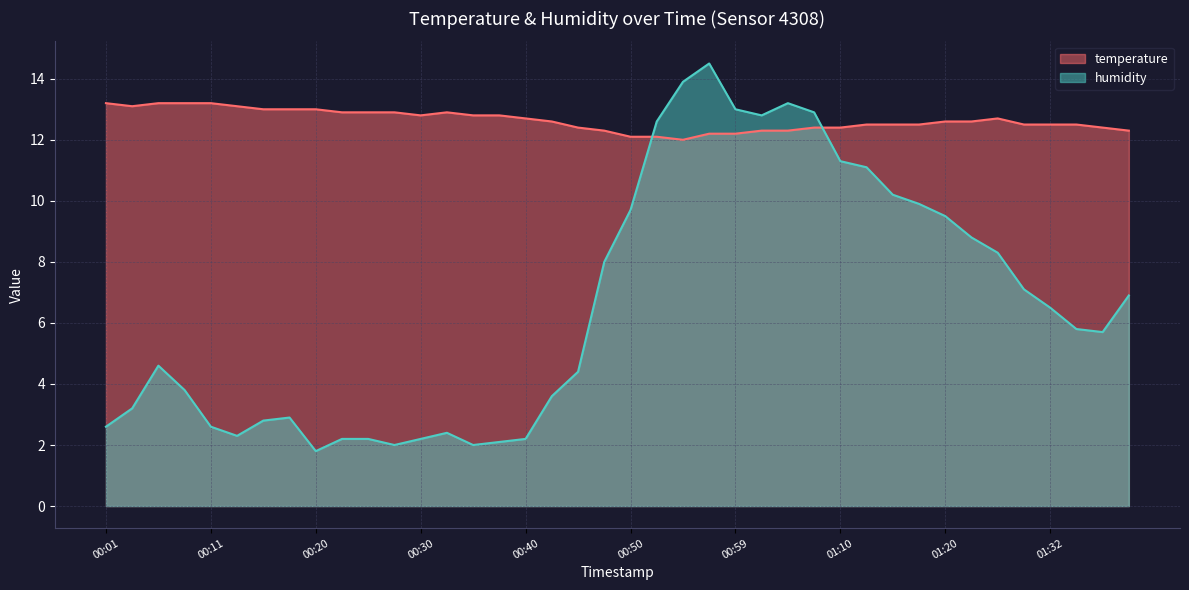

What is the total value across all series at 00:47?

20.3